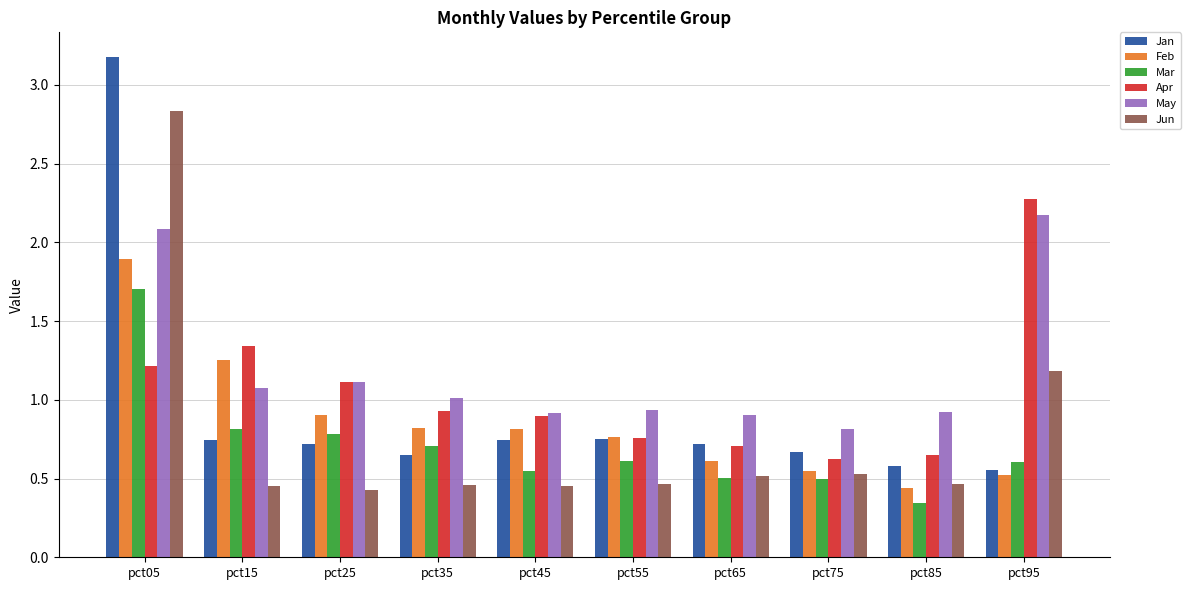

At which category is the sum across all series the highest?

pct05